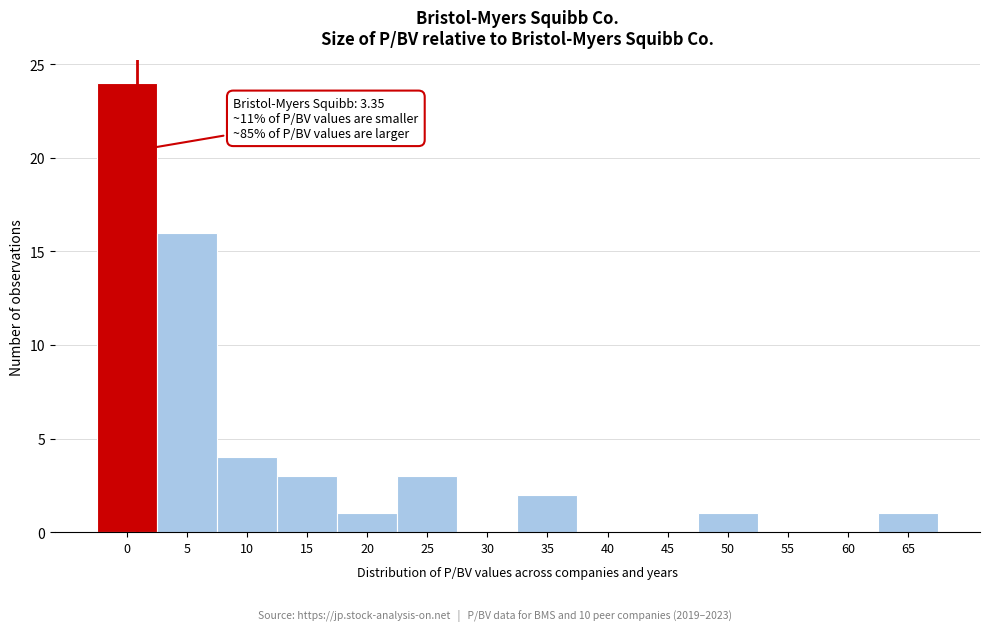

Reading left to right, transcribe all the data shown in this chart.

0=24	5=16	10=4	15=3	20=1	25=3	30=0	35=2	40=0	45=0	50=1	55=0	60=0	65=1